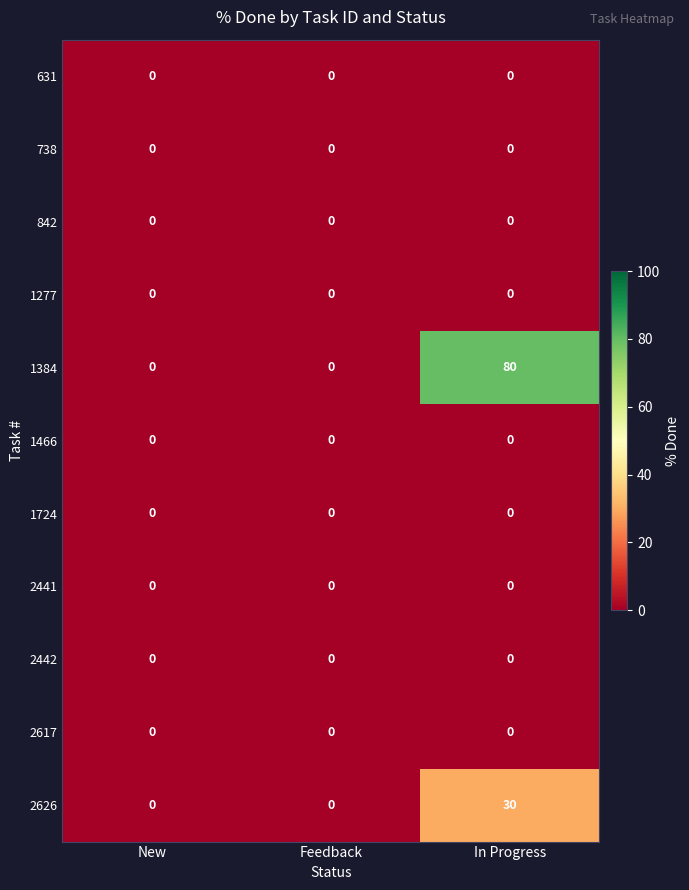

Which series has the largest total across all categories?

1384